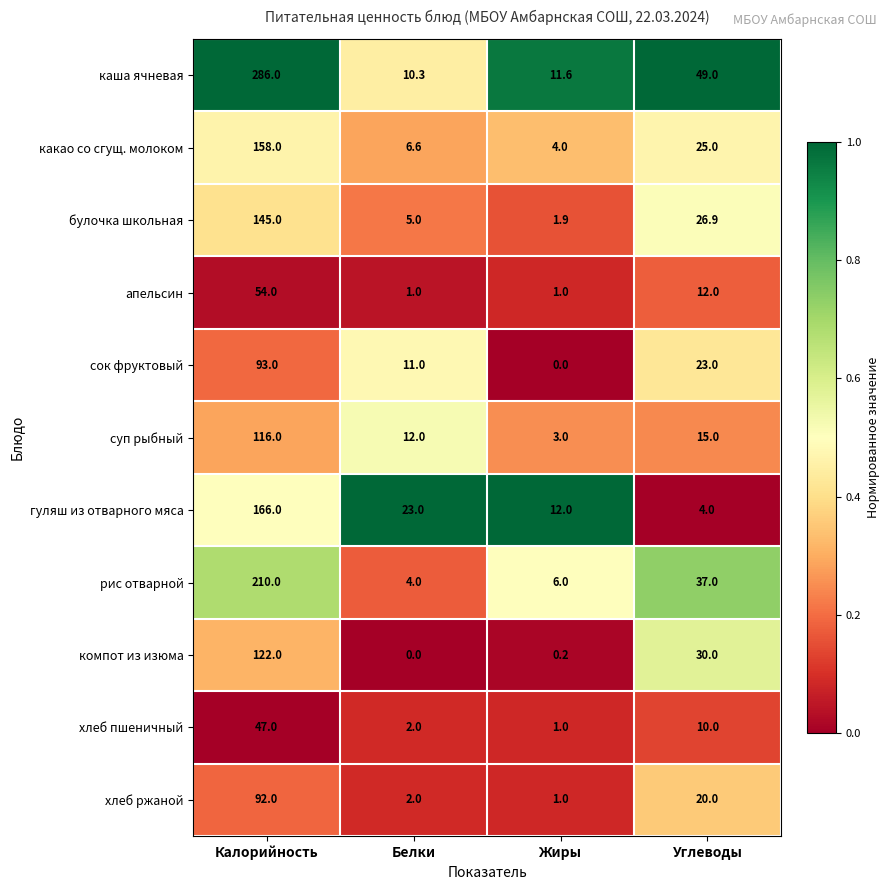

The каша ячневая series shows 286.0 at Калорийность. True or false?

True